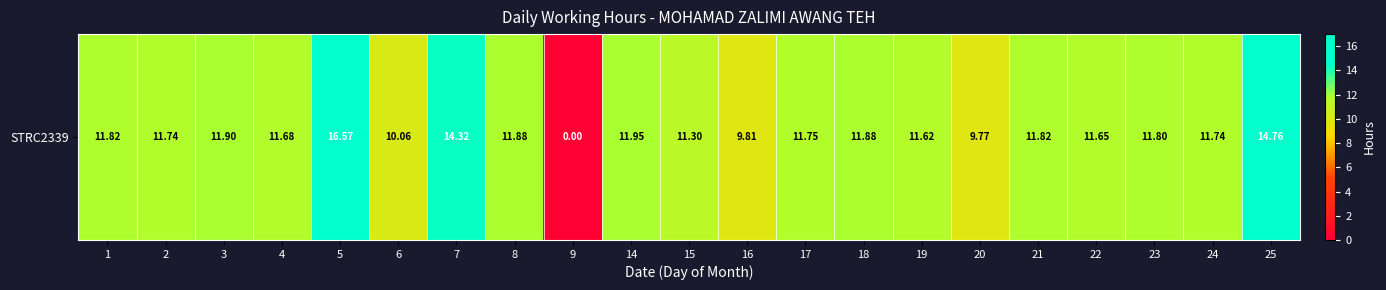

Reading right to left, transcribe all the data shown in this chart.

14.8	11.7	11.8	11.7	11.8	9.8	11.6	11.9	11.8	9.8	11.3	11.9	0.0	11.9	14.3	10.1	16.6	11.7	11.9	11.7	11.8